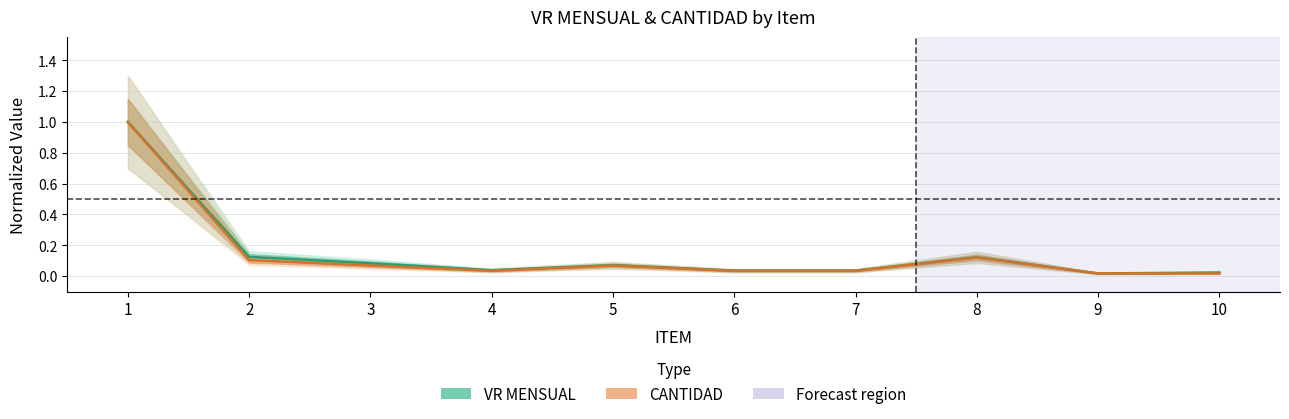

True or false: CANTIDAD has more than 1 interior local peaks.

True